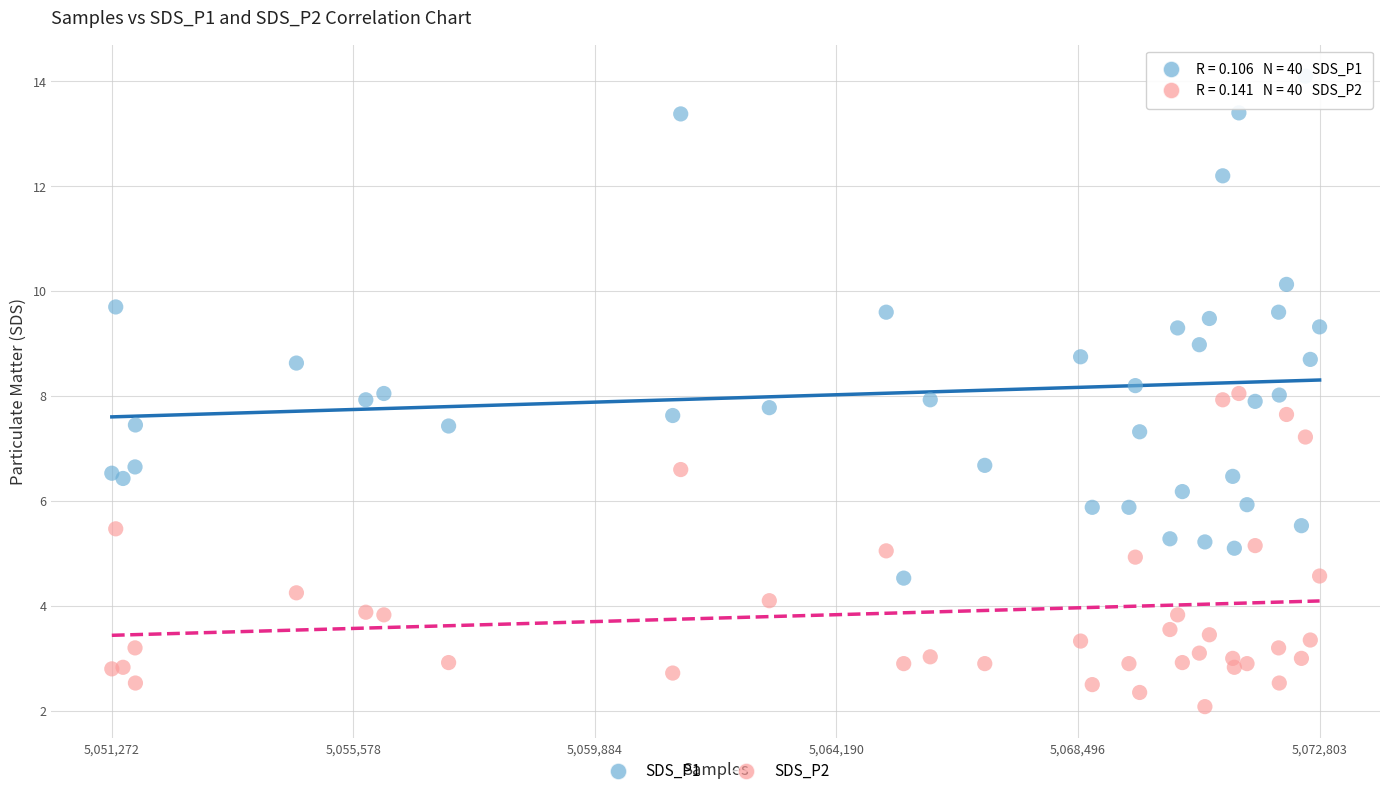

What is the X range (max minus min) for the scatter plot?

21531.0